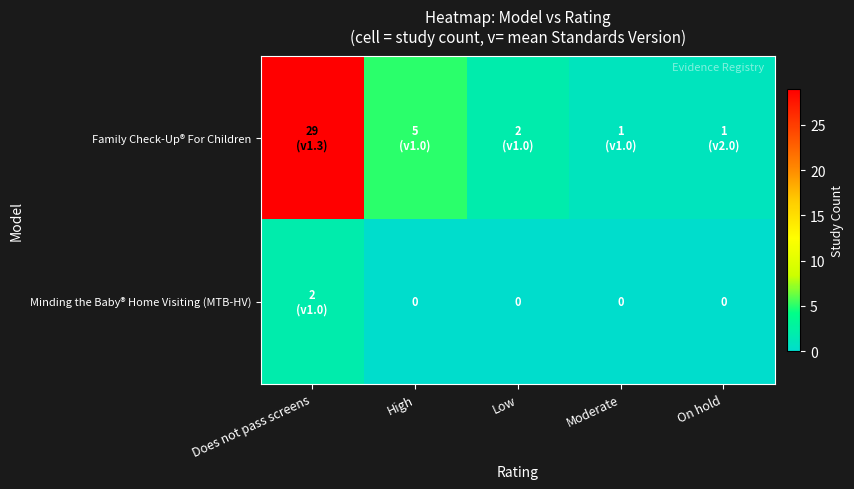

Rank the series by their average value, from highest to lowest.

Family Check-Up® For Children, Minding the Baby® Home Visiting (MTB-HV)